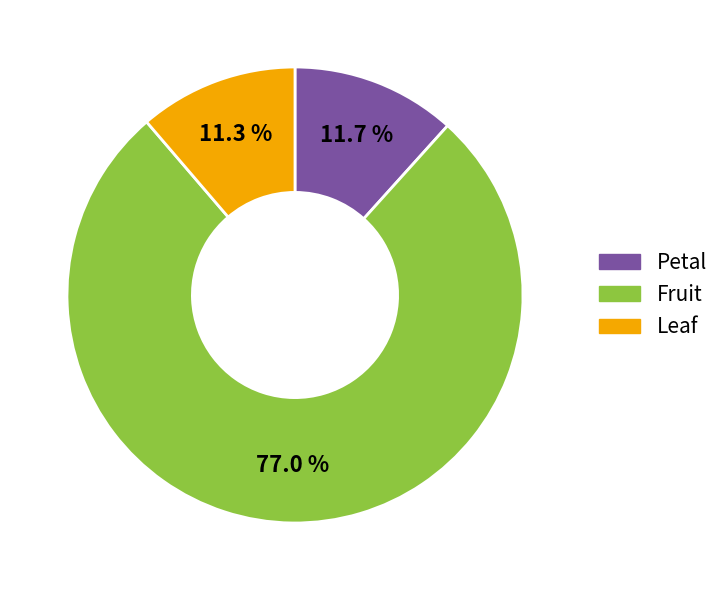

What is the ratio of the value at Fruit to the value at Petal?

6.6